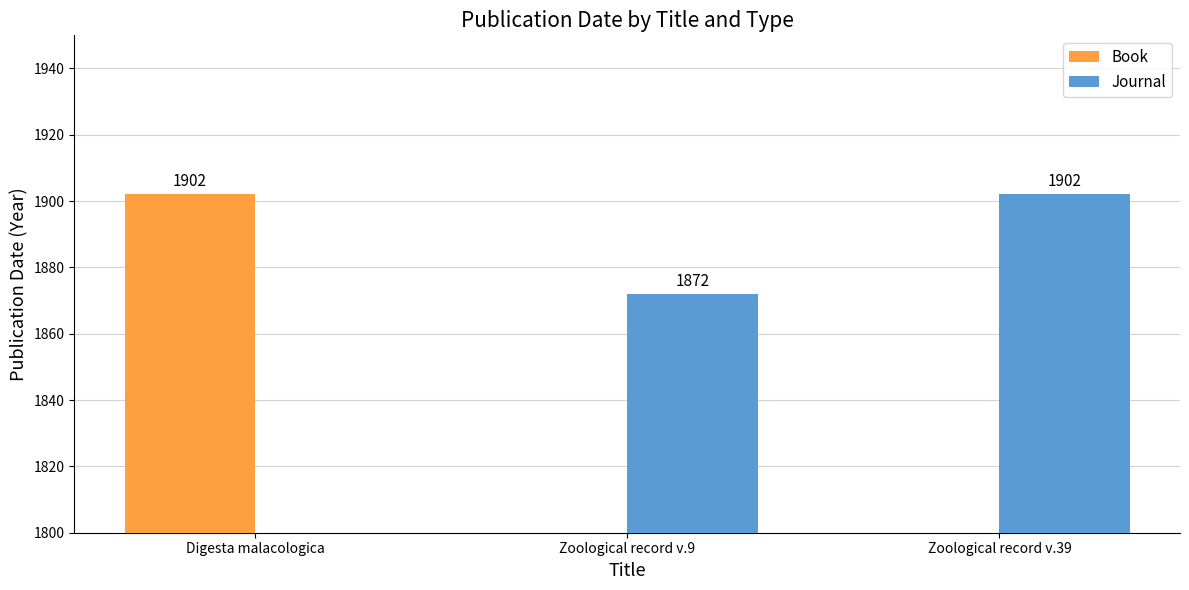

Which has a higher value, Digesta malacologica or Zoological record v.9?

Digesta malacologica